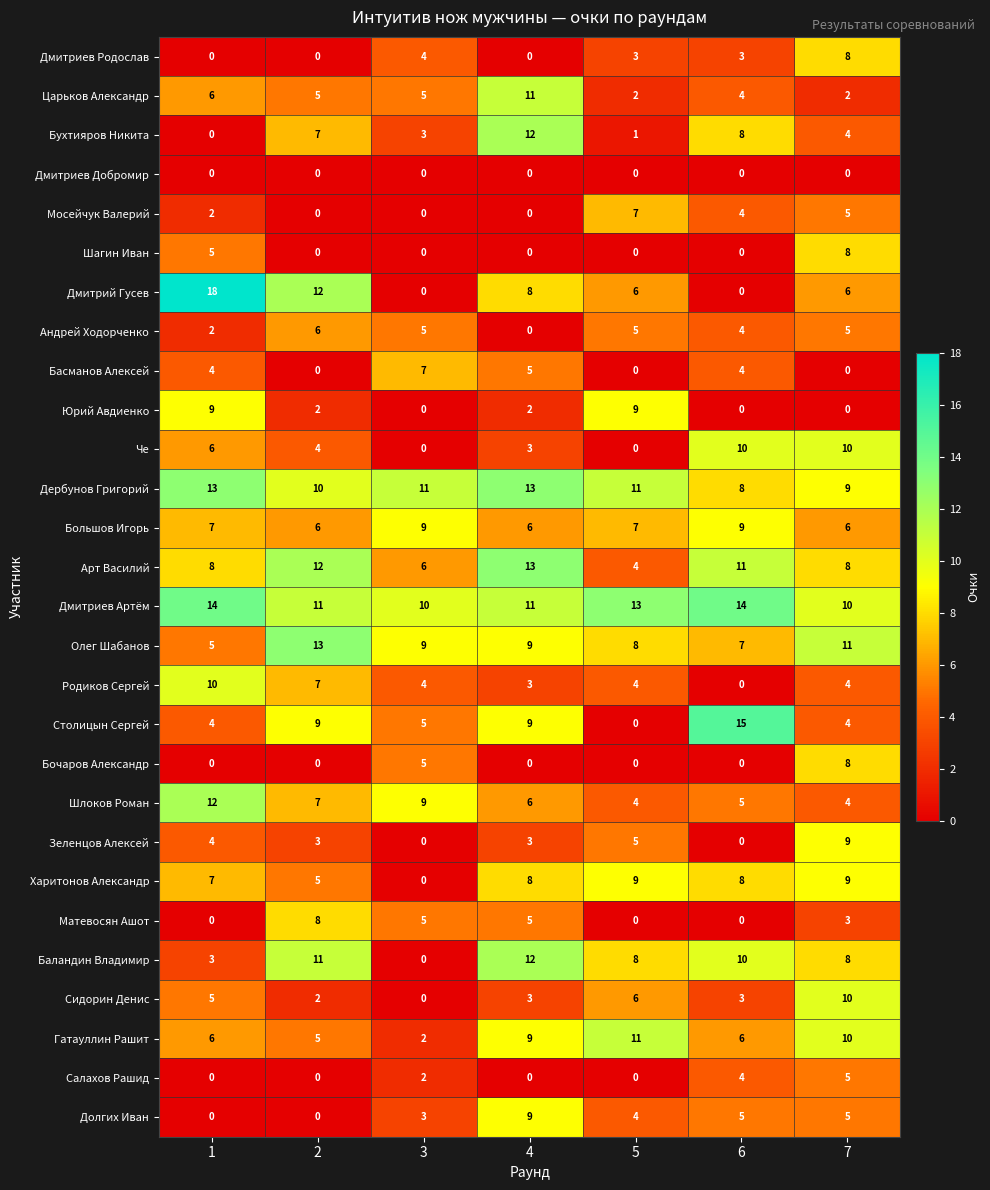

Count the Зеленцов Алексей values in the range 0 to 5.

6